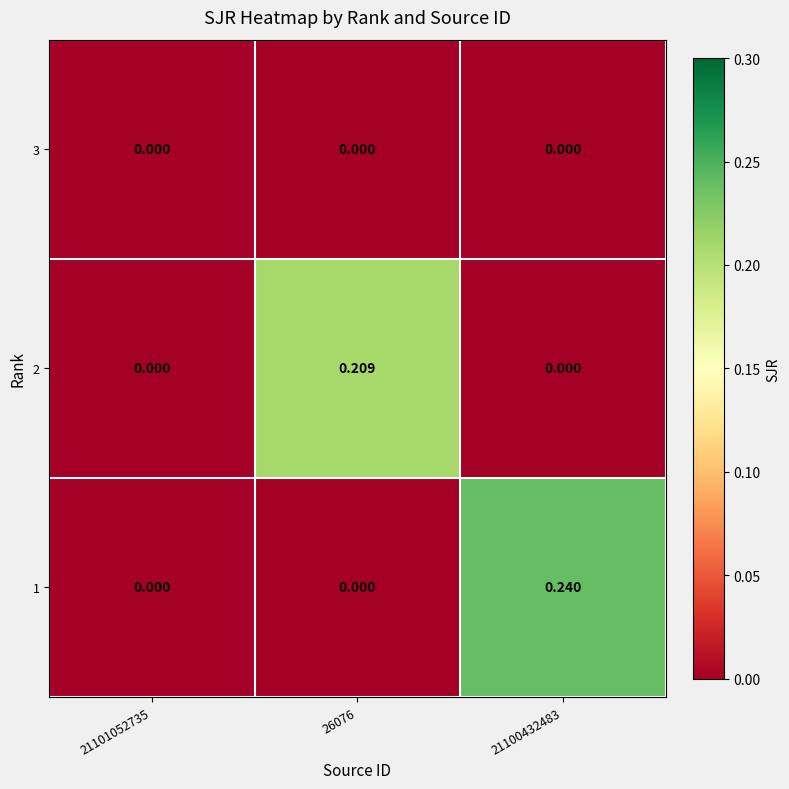

How many data points does each series have?

3